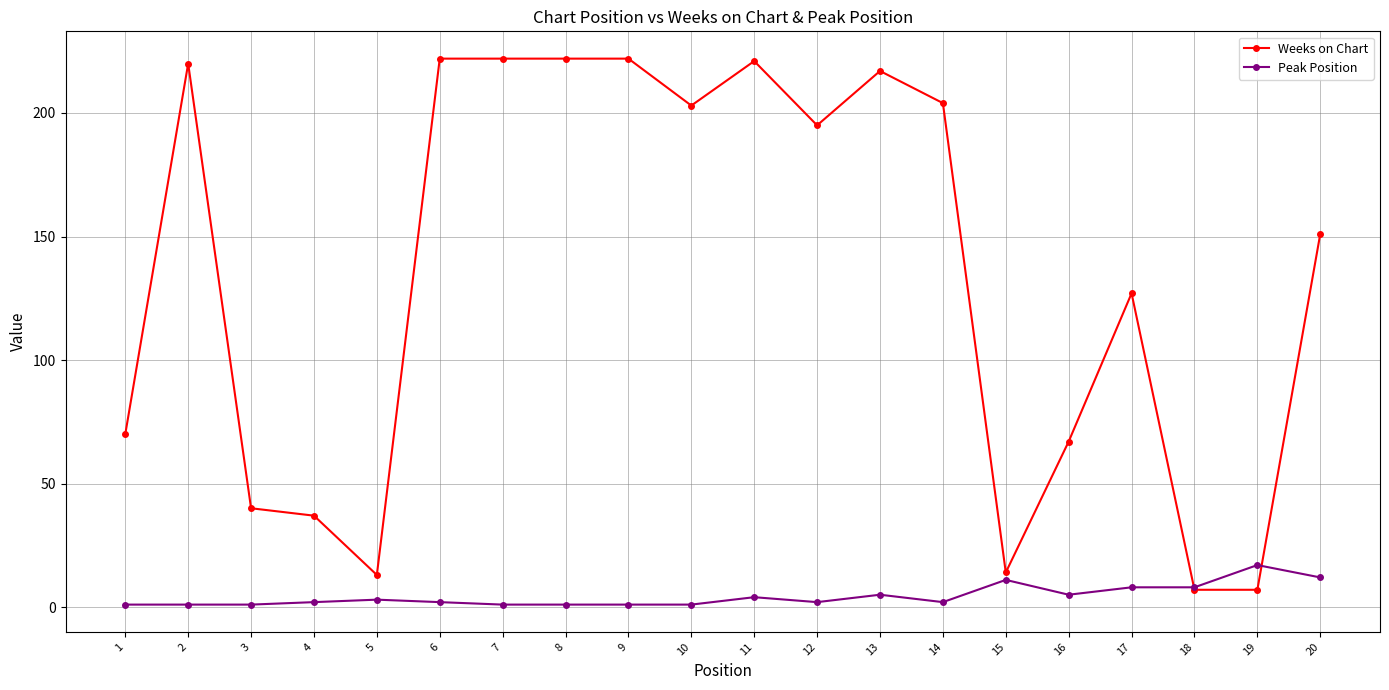

List the series in order of their overall mean, highest first.

Weeks on Chart, Peak Position